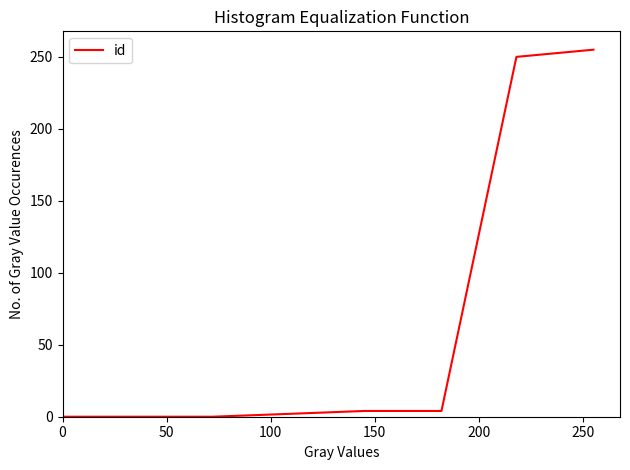

What is the sum of all values?

515